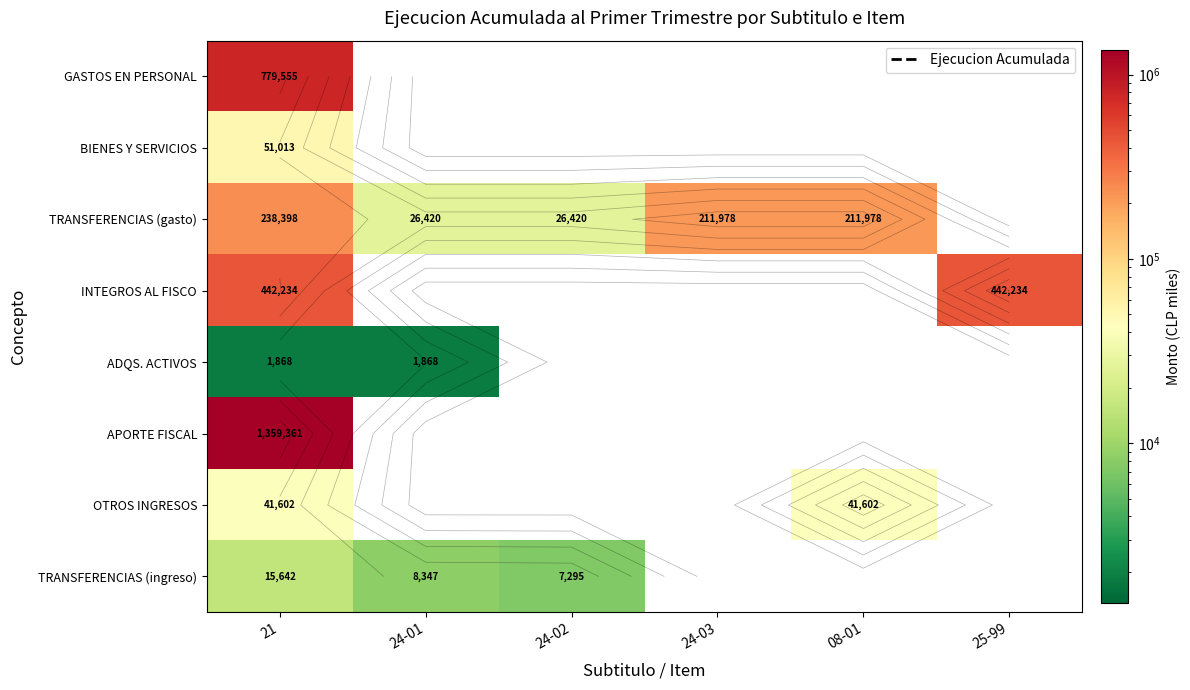

At 24-01, list the series in order from smallest to largest.

GASTOS EN PERSONAL, BIENES Y SERVICIOS, INTEGROS AL FISCO, APORTE FISCAL, OTROS INGRESOS, ADQS. ACTIVOS, TRANSFERENCIAS (ingreso), TRANSFERENCIAS (gasto)